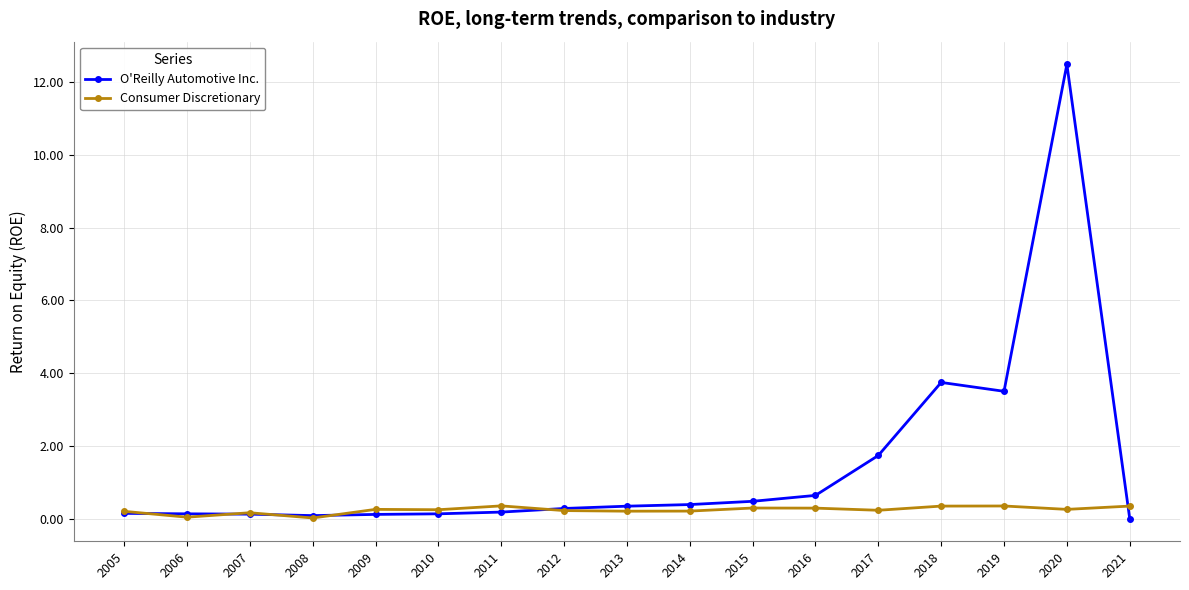

How many lines are shown in the chart?

2